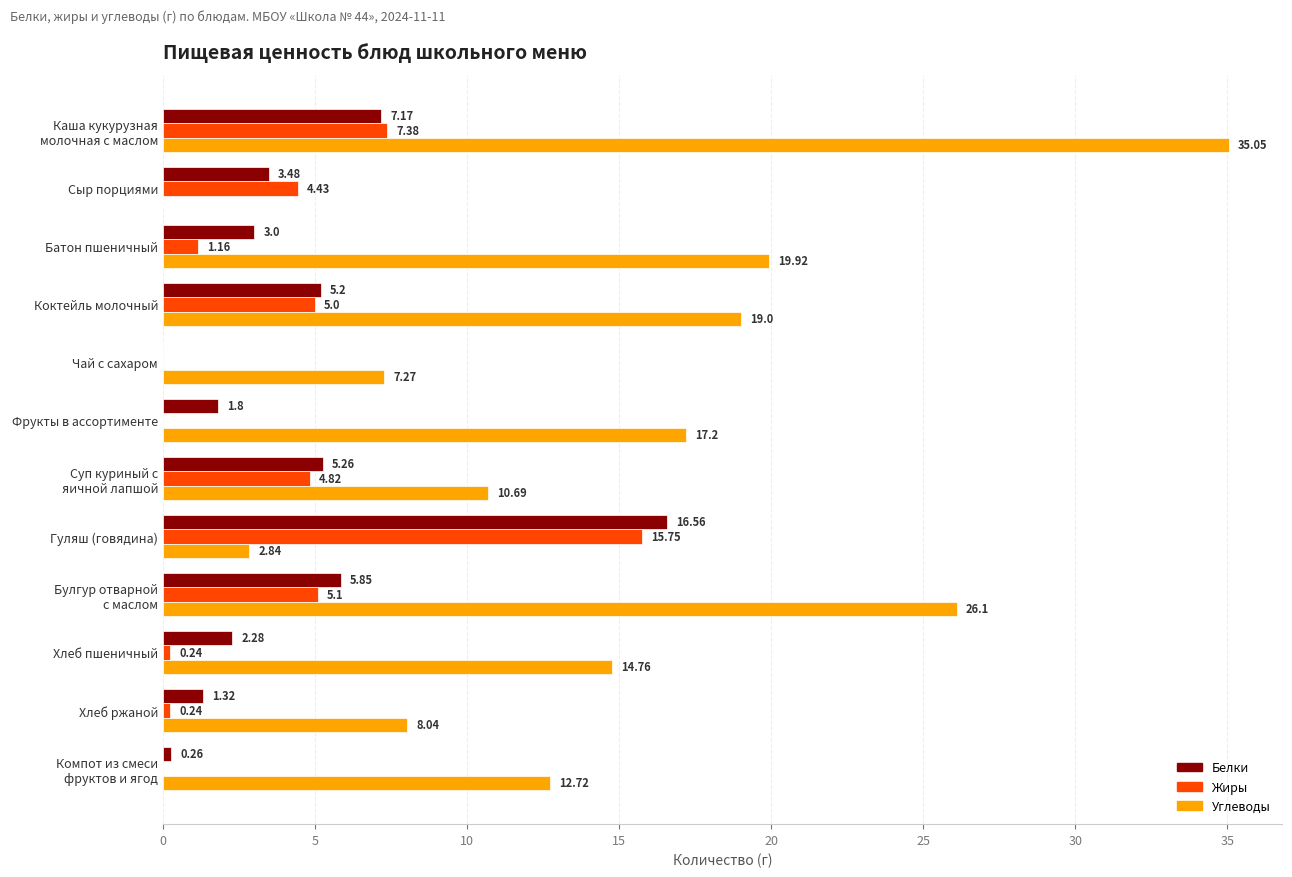

Which series has the largest total across all categories?

Углеводы